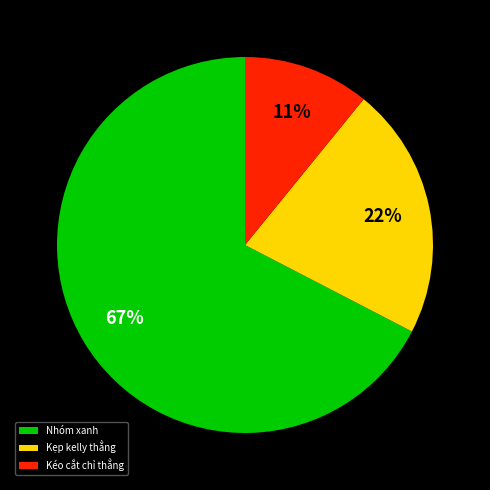

The Kéo cắt chỉ thẳng slice represents 11% of the pie. True or false?

True